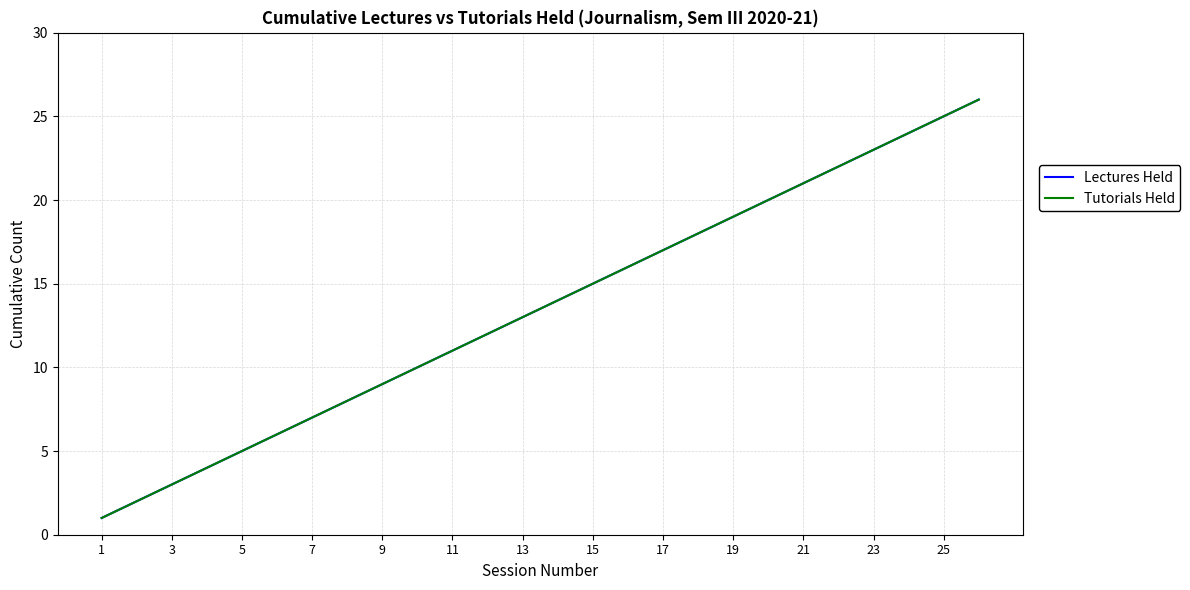

At how many categories does at least one series exceed 21?

5